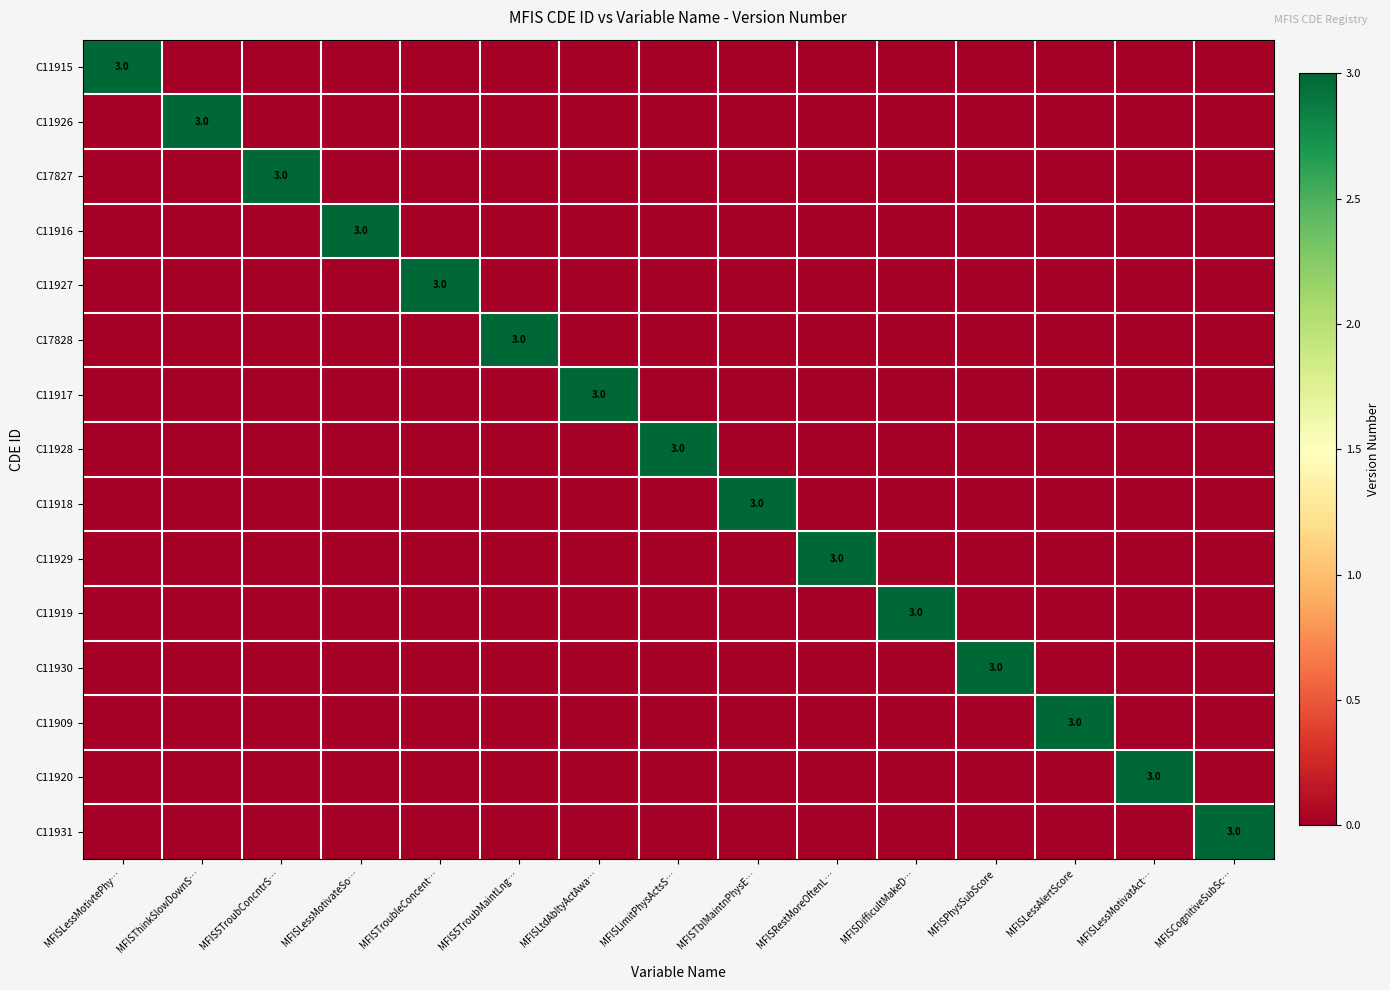

What is the difference between the maximum and minimum values in the C11917 series?

3